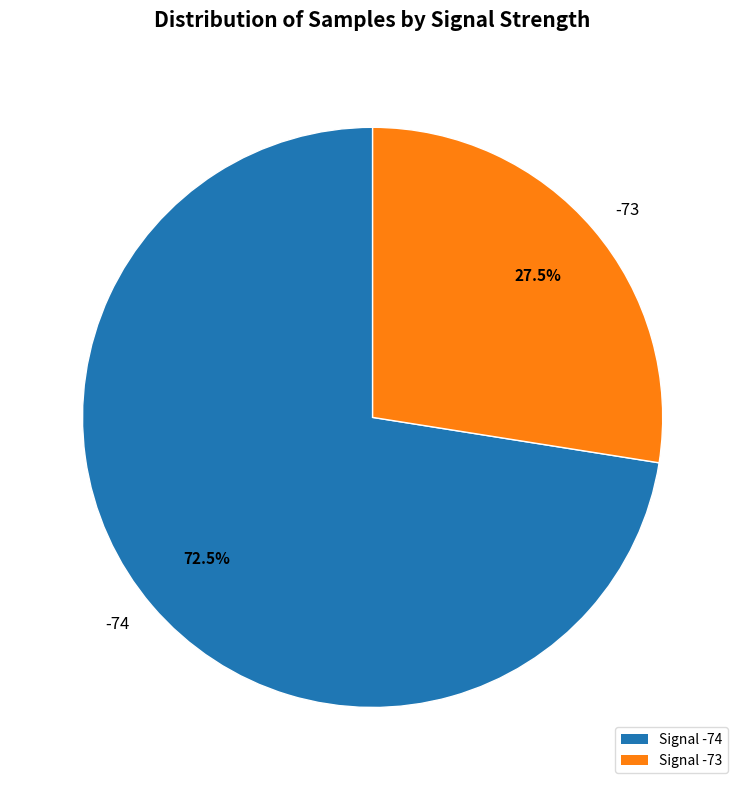

Which slice is the smallest?

-73